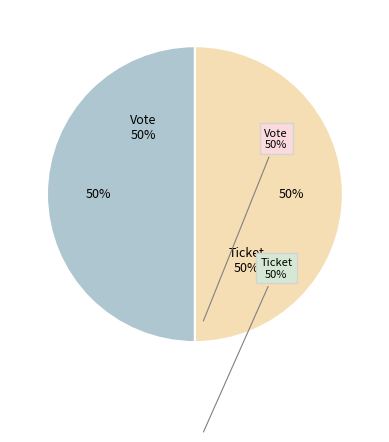

Which category has the biggest portion of the pie?

Vote